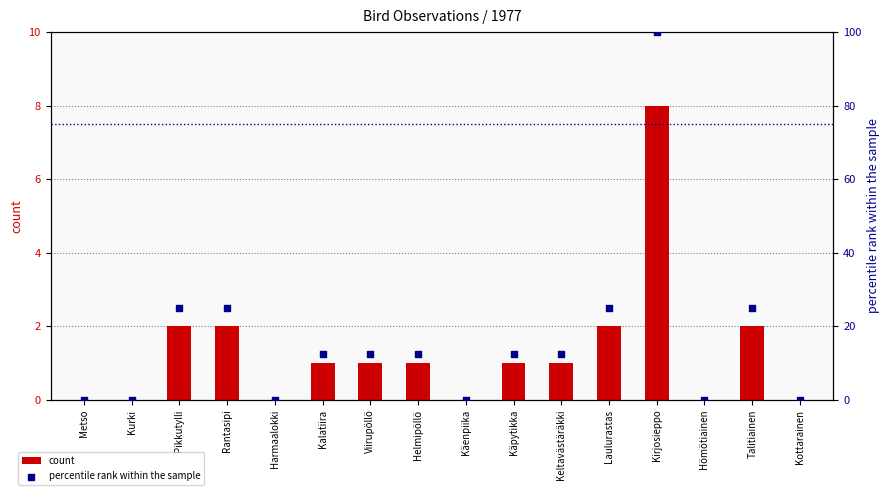

At which category is the sum across all series the highest?

Kirjosieppo